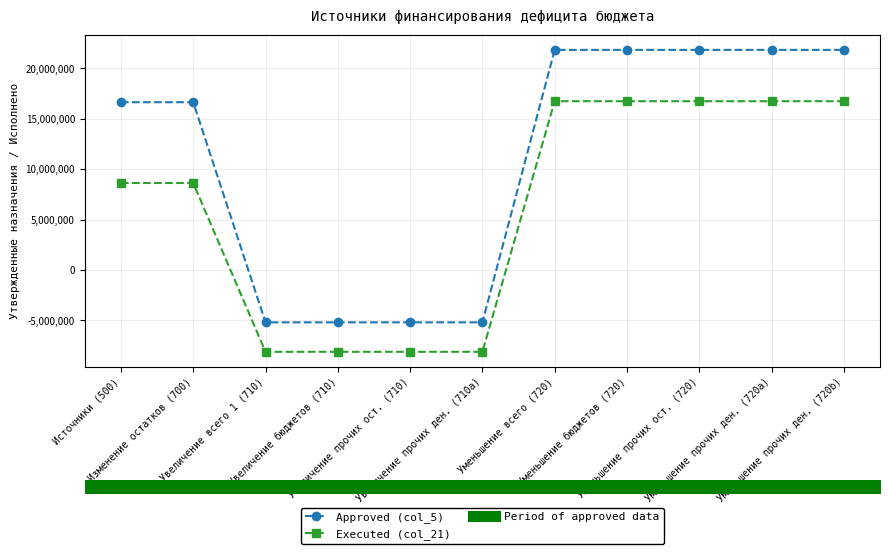

What is the greatest value displayed?

21835150.0